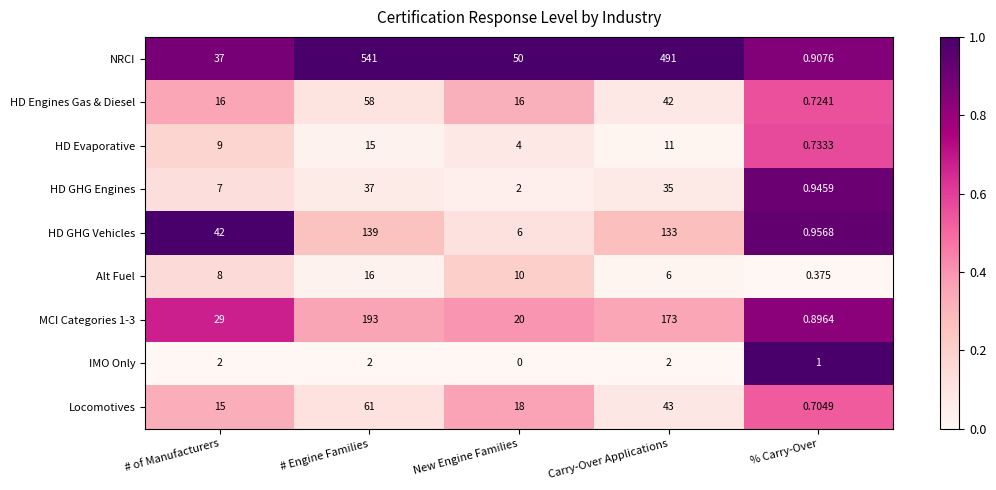

Rank the series at # of Manufacturers from highest to lowest value.

HD GHG Vehicles, NRCI, MCI Categories 1-3, HD Engines Gas & Diesel, Locomotives, HD Evaporative, Alt Fuel, HD GHG Engines, IMO Only